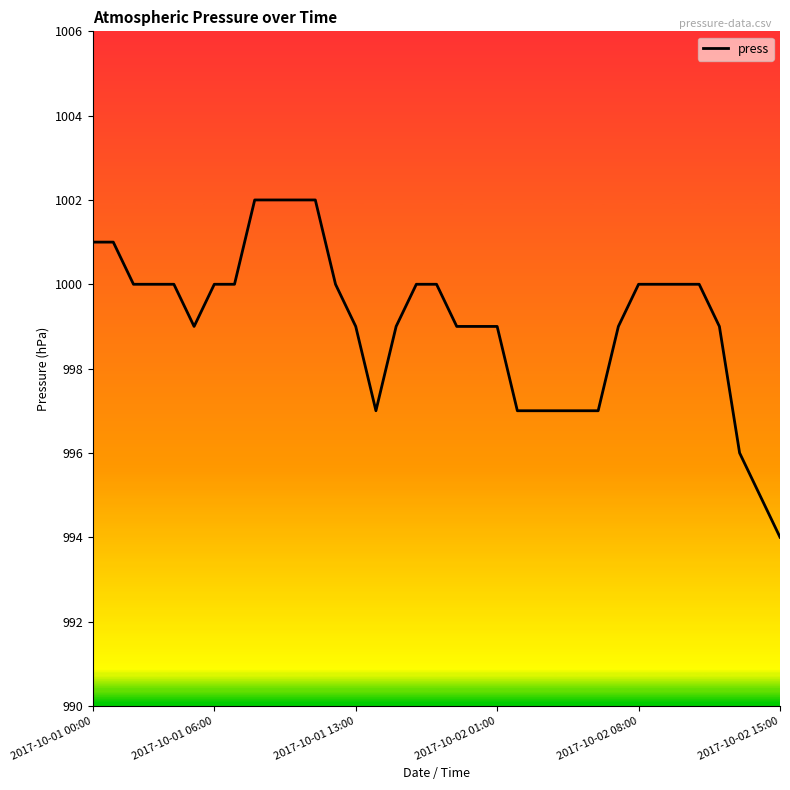

What is the maximum value shown in the chart?

1002